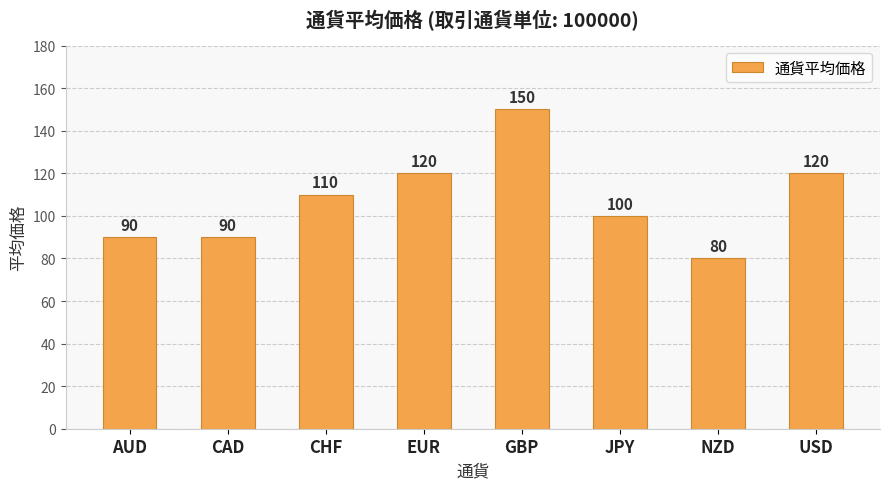

What is the label of the 8th bar from the left?

USD